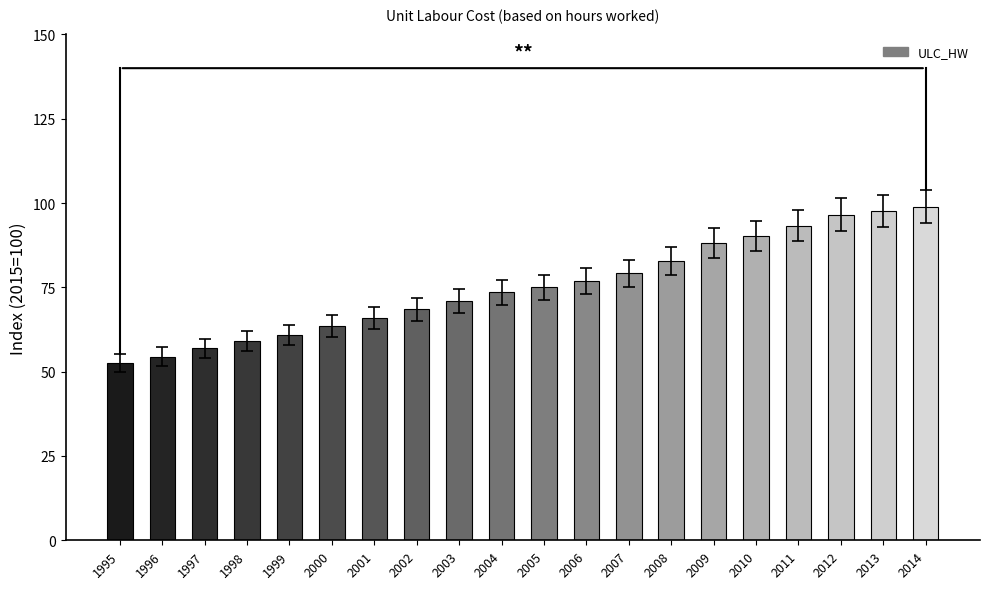

What value does the data have at 2002?

68.6